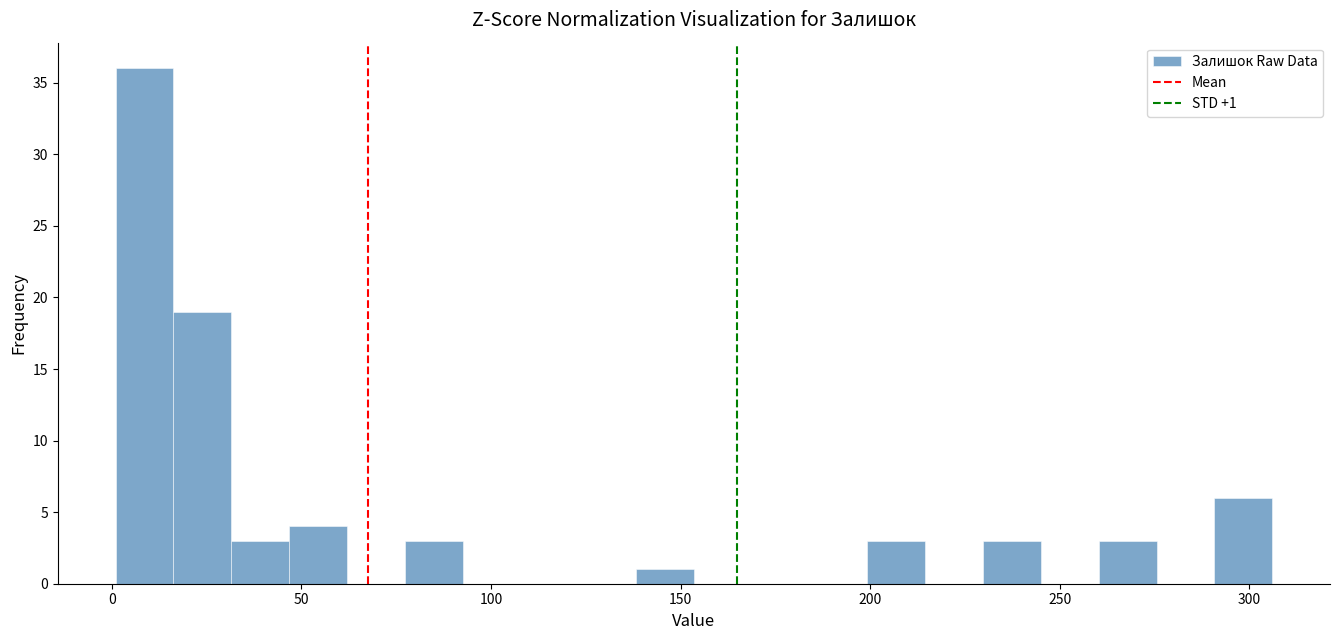

Around what value on the x-axis is the tallest bar? Give the approximate position of its centre, as read against the axis.

10